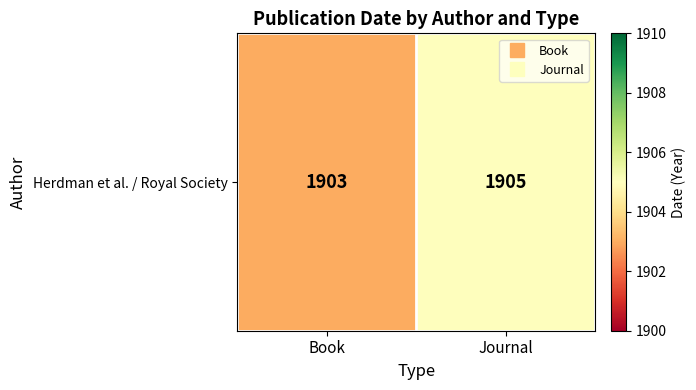

Reading left to right, extract all data points from this chart.

Book=1903	Journal=1905